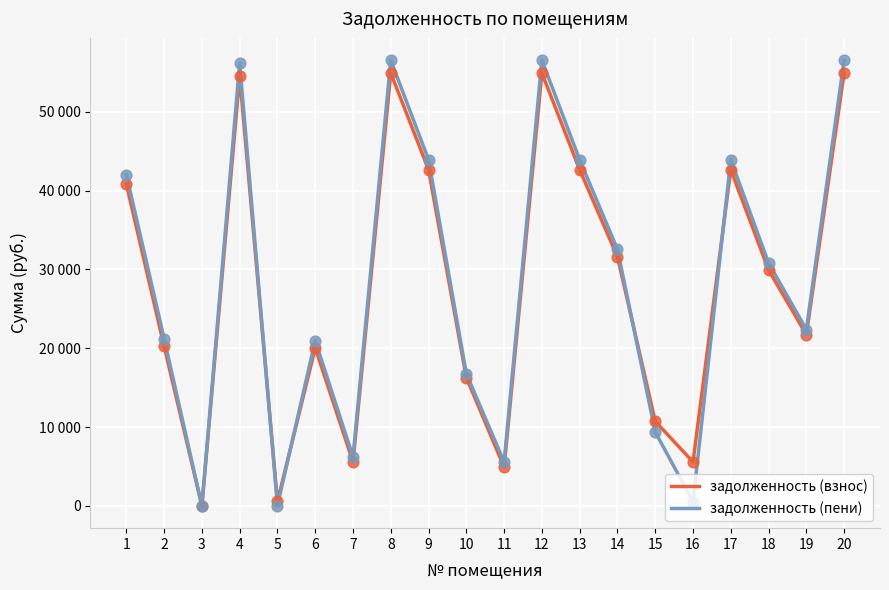

What is the total value across all series at 11?

10469.7